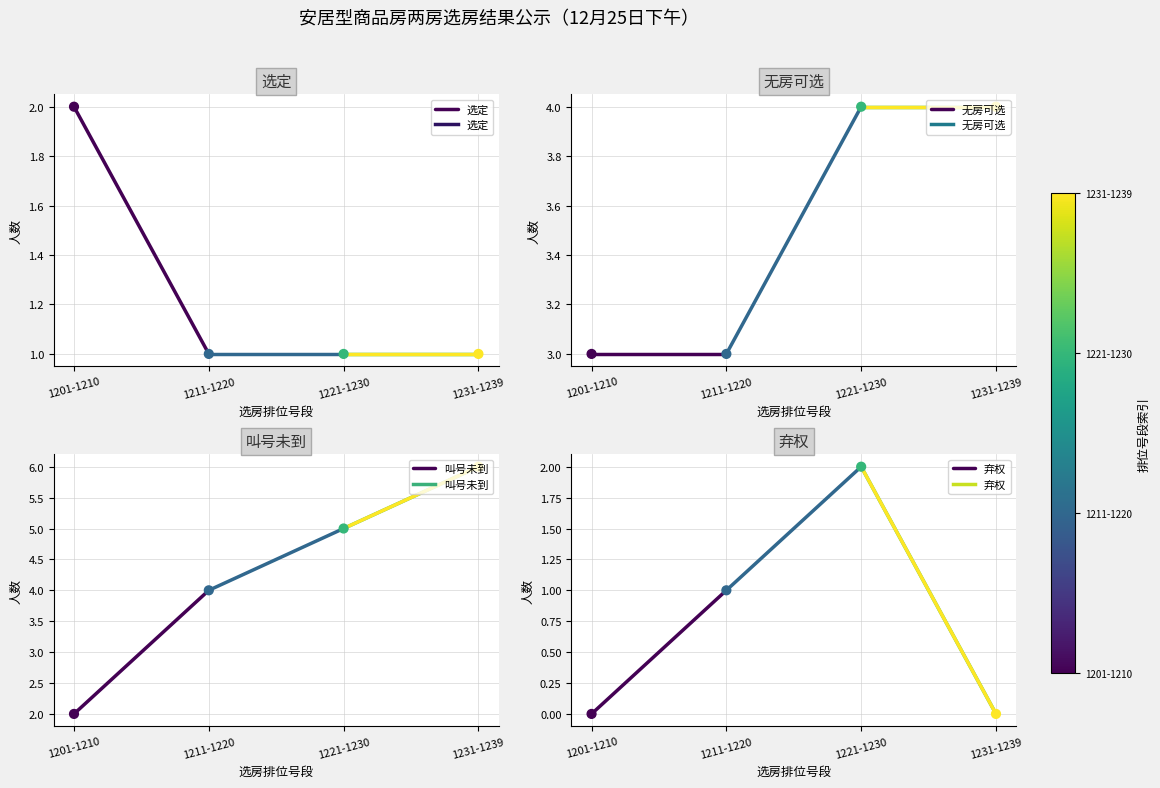

What is the total value across all series at 1201-1210?

7